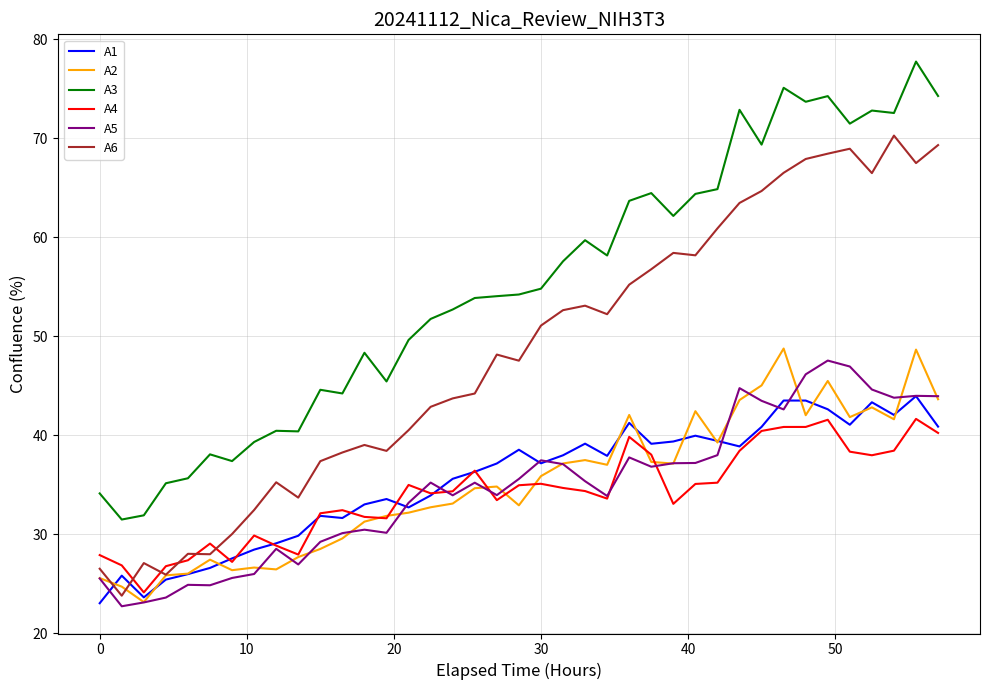

Which series has the largest total across all categories?

A3